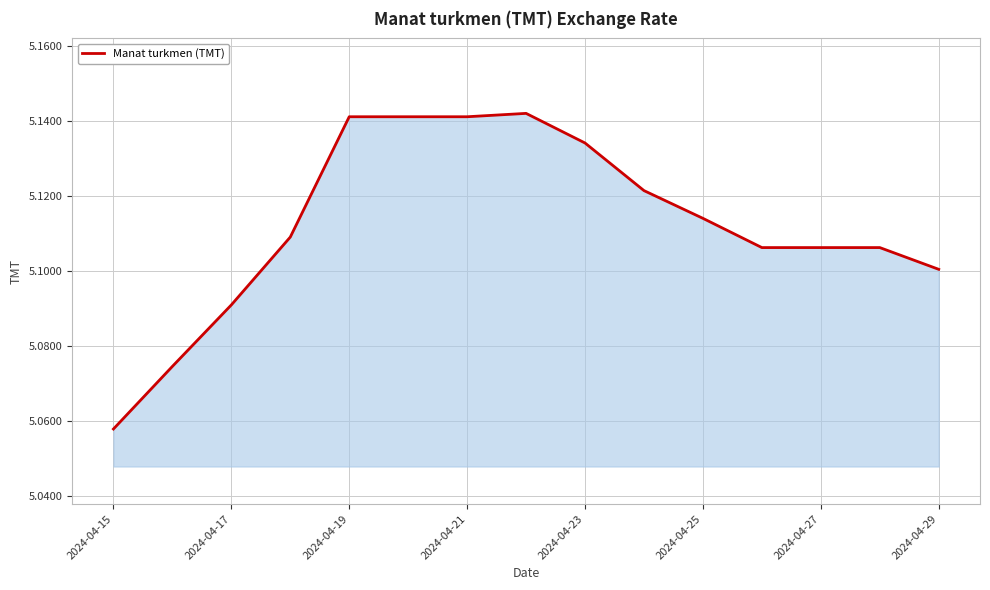

Count the values in the range 5 to 6.

15